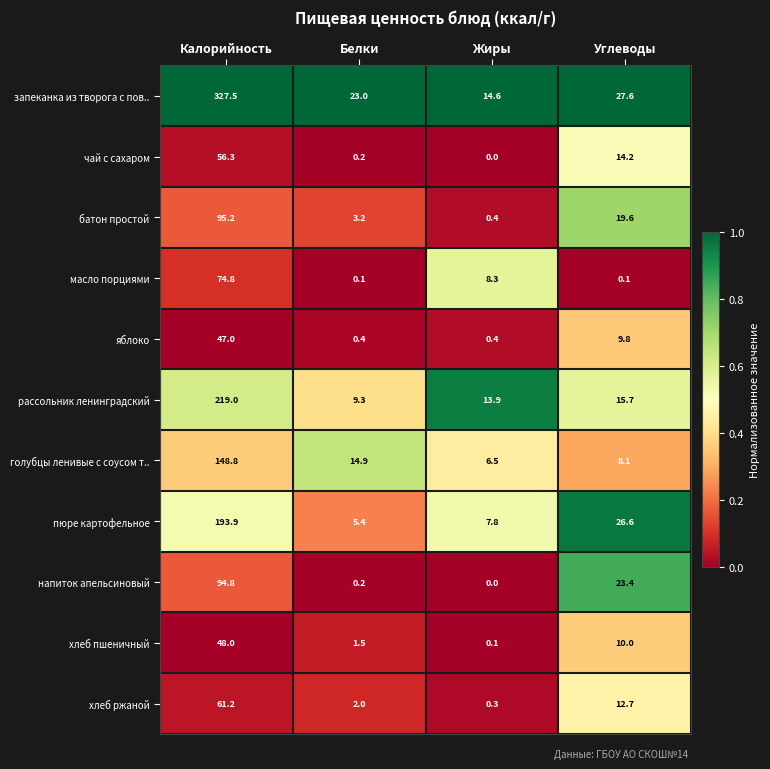

What is the difference between the second highest and second lowest values in the рассольник ленинградский series?

1.8